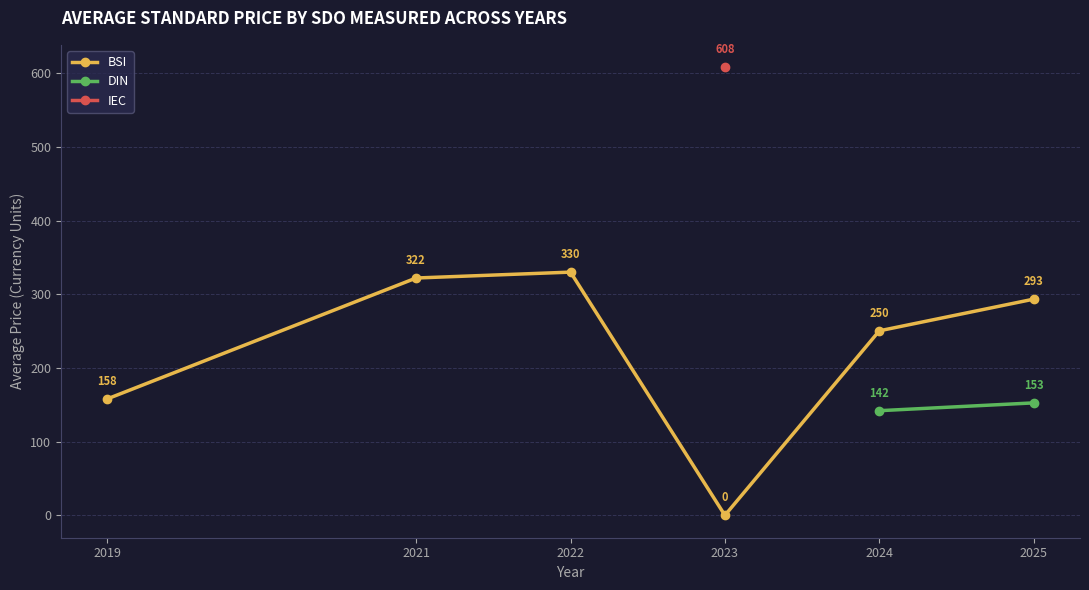

Rank the categories by BSI value from lowest to highest.

2023, 2019, 2024, 2025, 2021, 2022